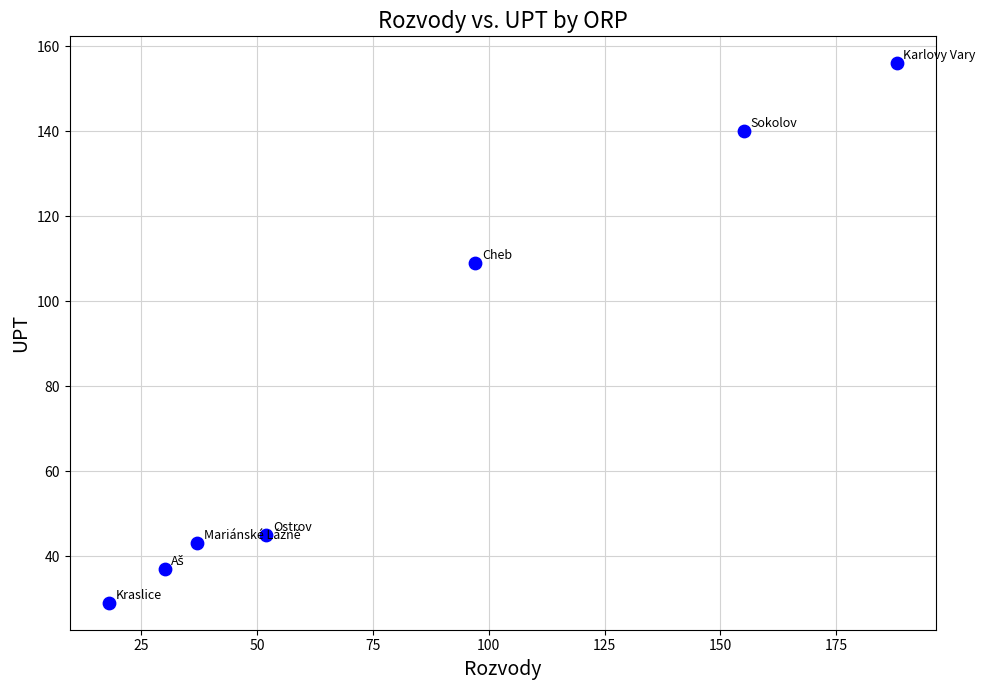

What is the average Y value?

80